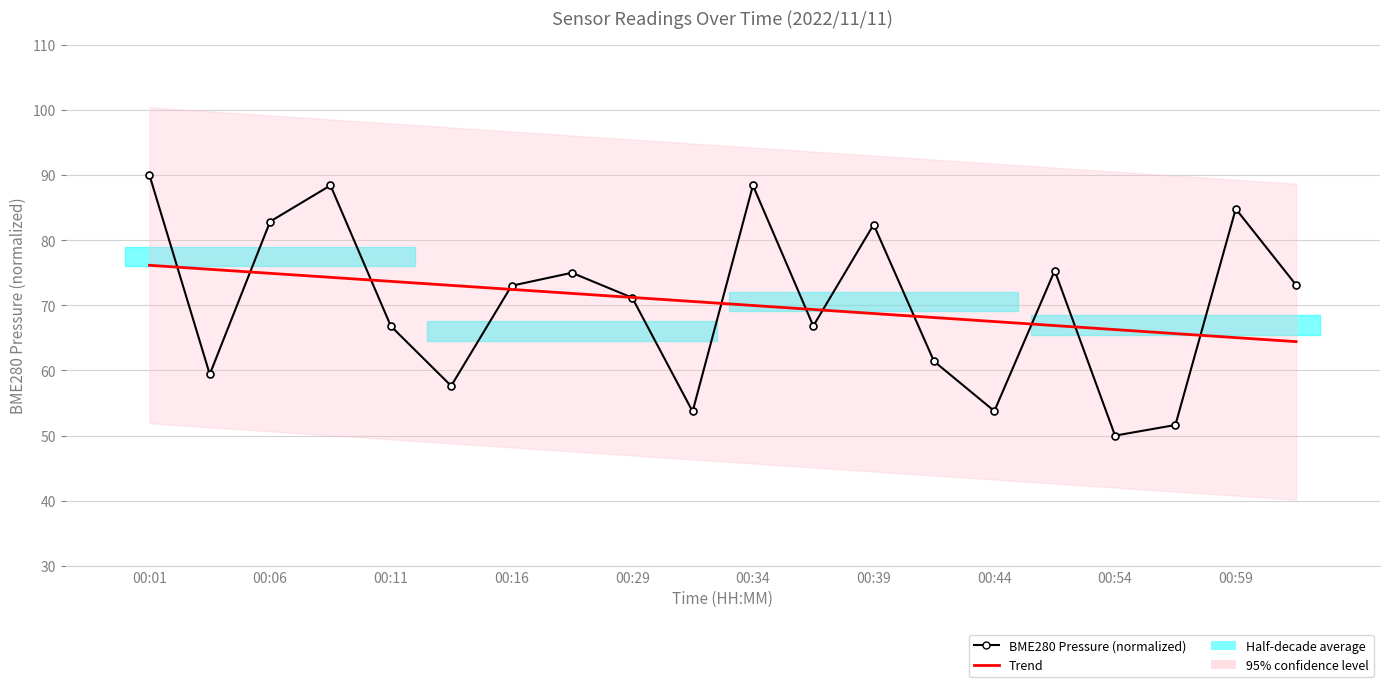

Between 00:59 and 16, which is larger?

00:59